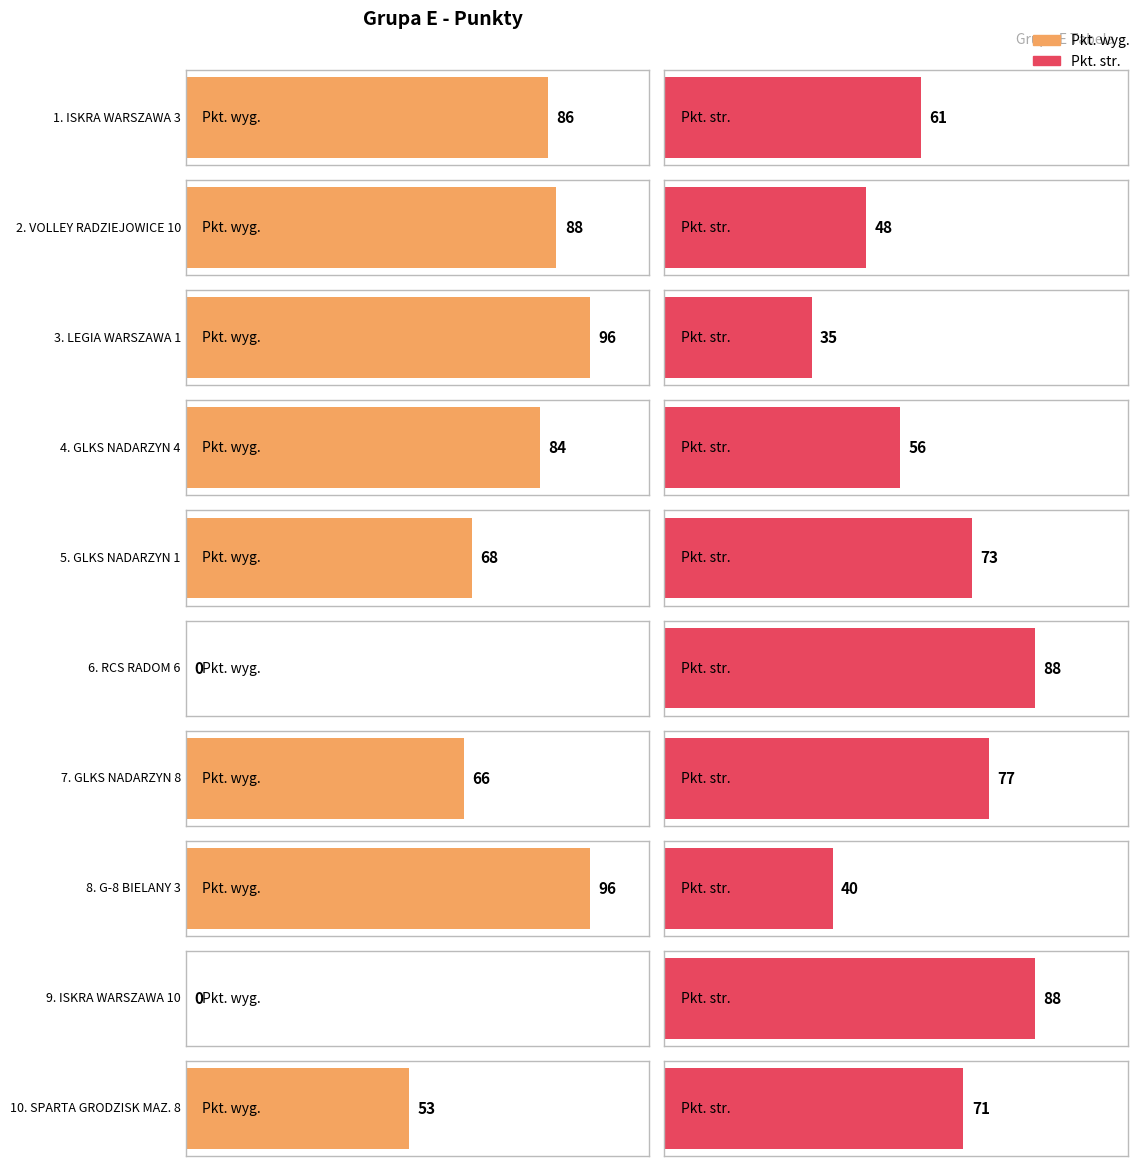

Rank the series at LEGIA WARSZAWA 1 from highest to lowest value.

Pkt. wyg., Pkt. str.